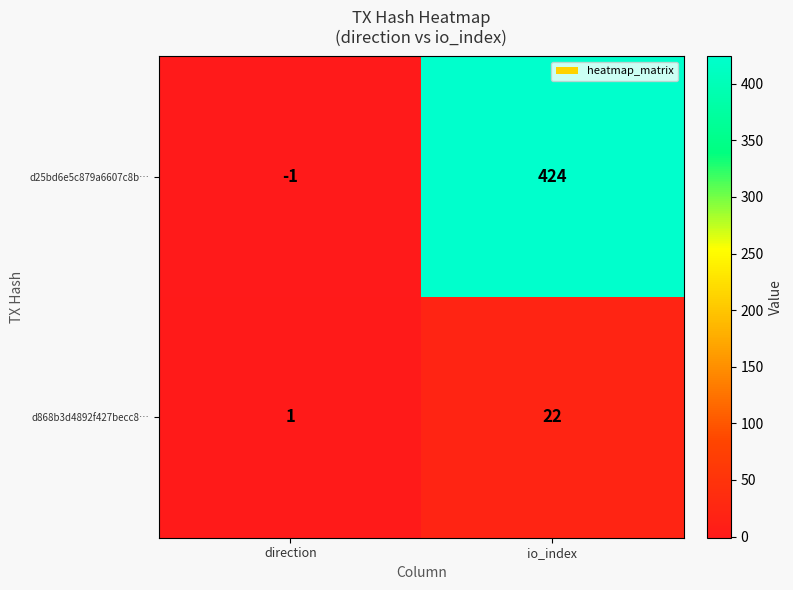

The value of d25bd6e5c879a6607c8b… at io_index is 97. True or false?

False